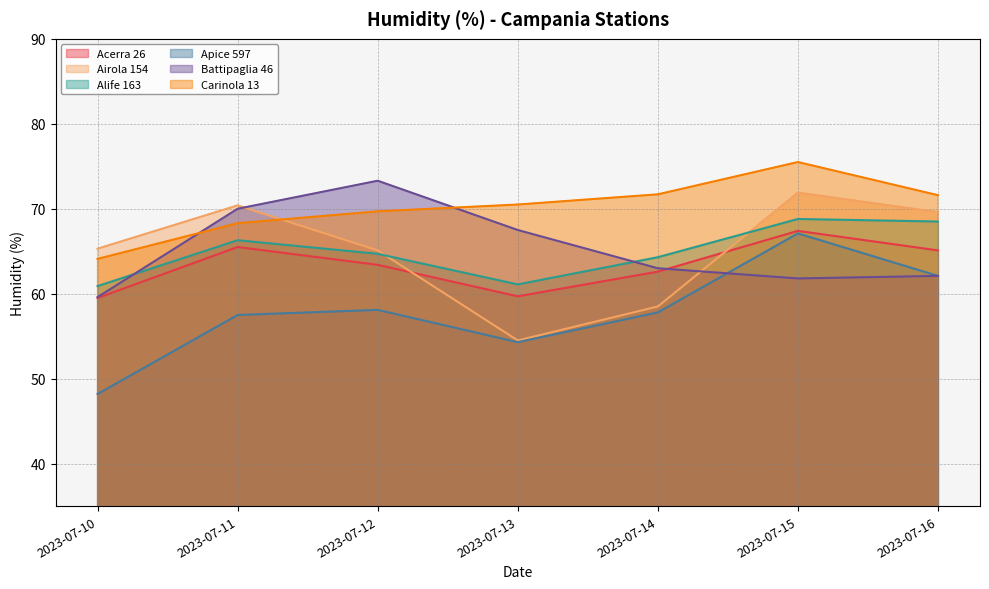

At which label does Alife 163 first exceed 64?

2023-07-11